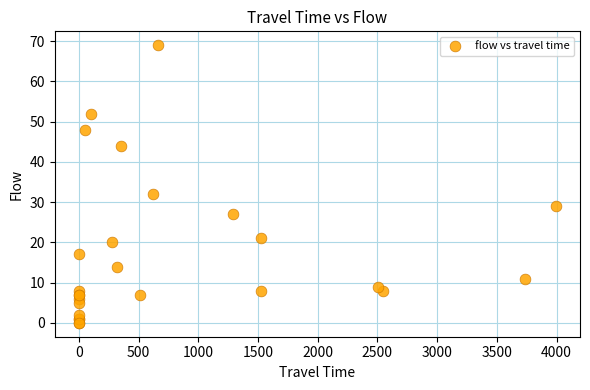

What Y value in the scatter plot is closest to 34?

32